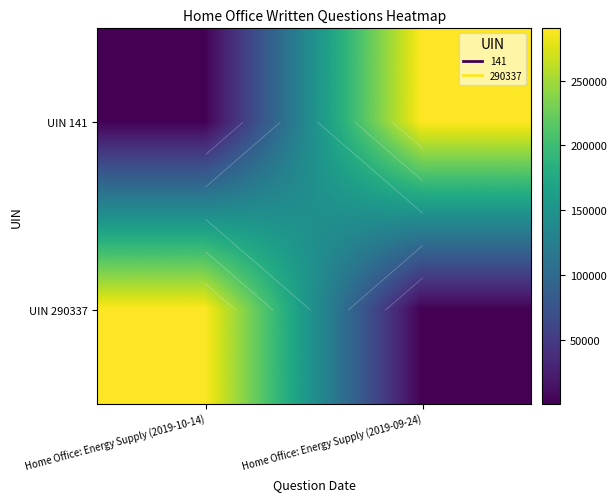

What is the spread (max minus min) of values at Home Office: Energy Supply (2019-09-24)?

290196